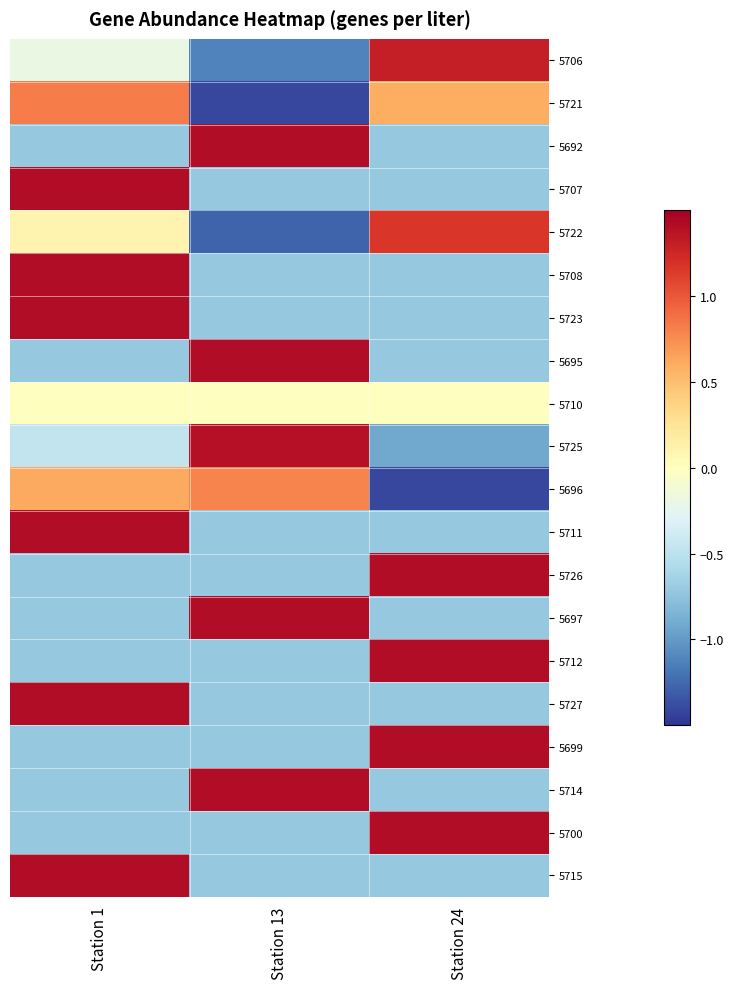

At which category is the sum across all series the highest?

Station 1